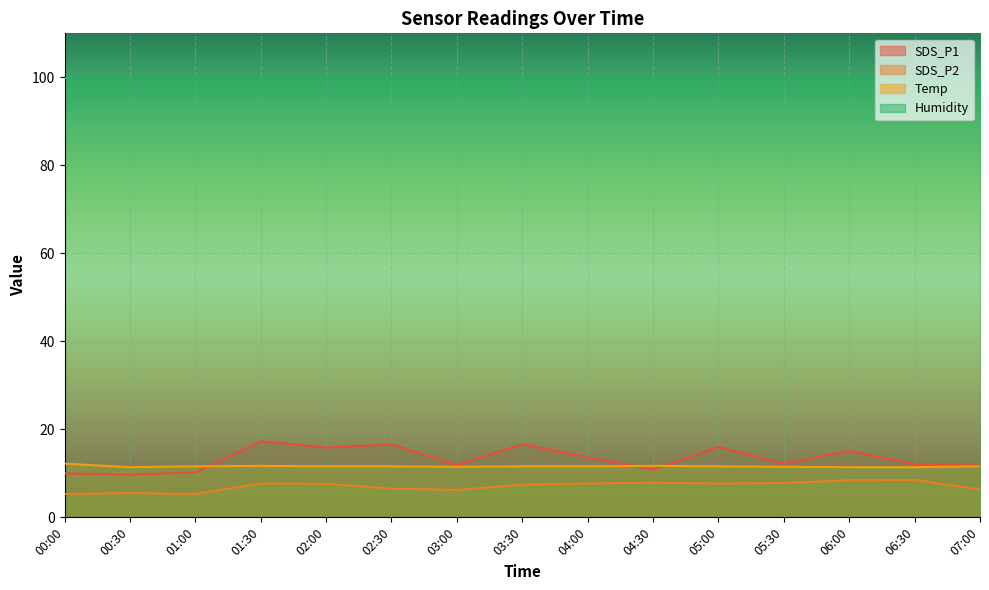

Where is the first local maximum for SDS_P2?

00:30